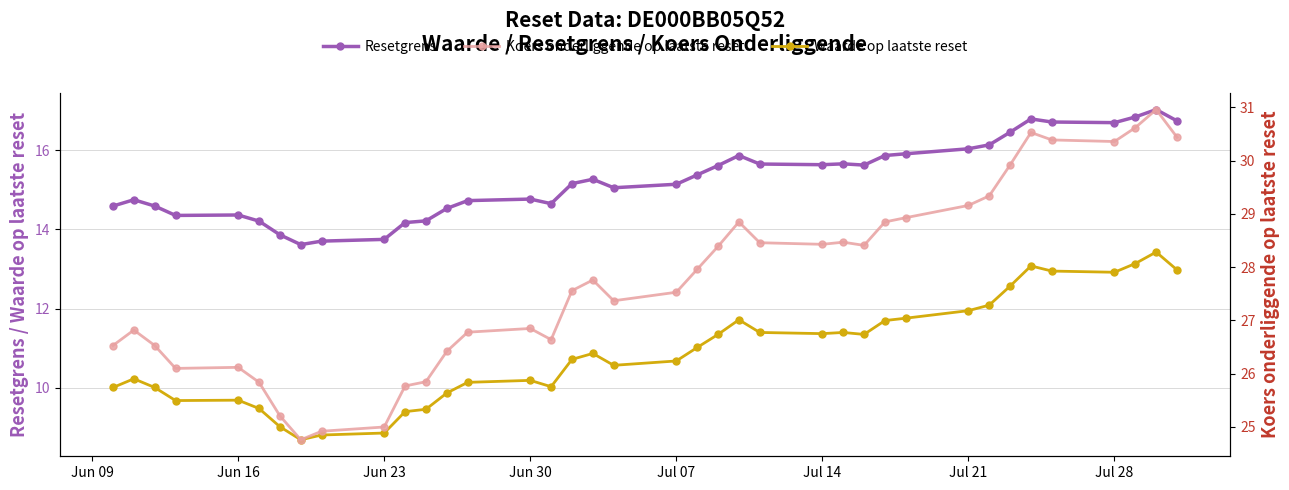

True or false: Waarde op laatste reset and Resetgrens cross at least once.

False